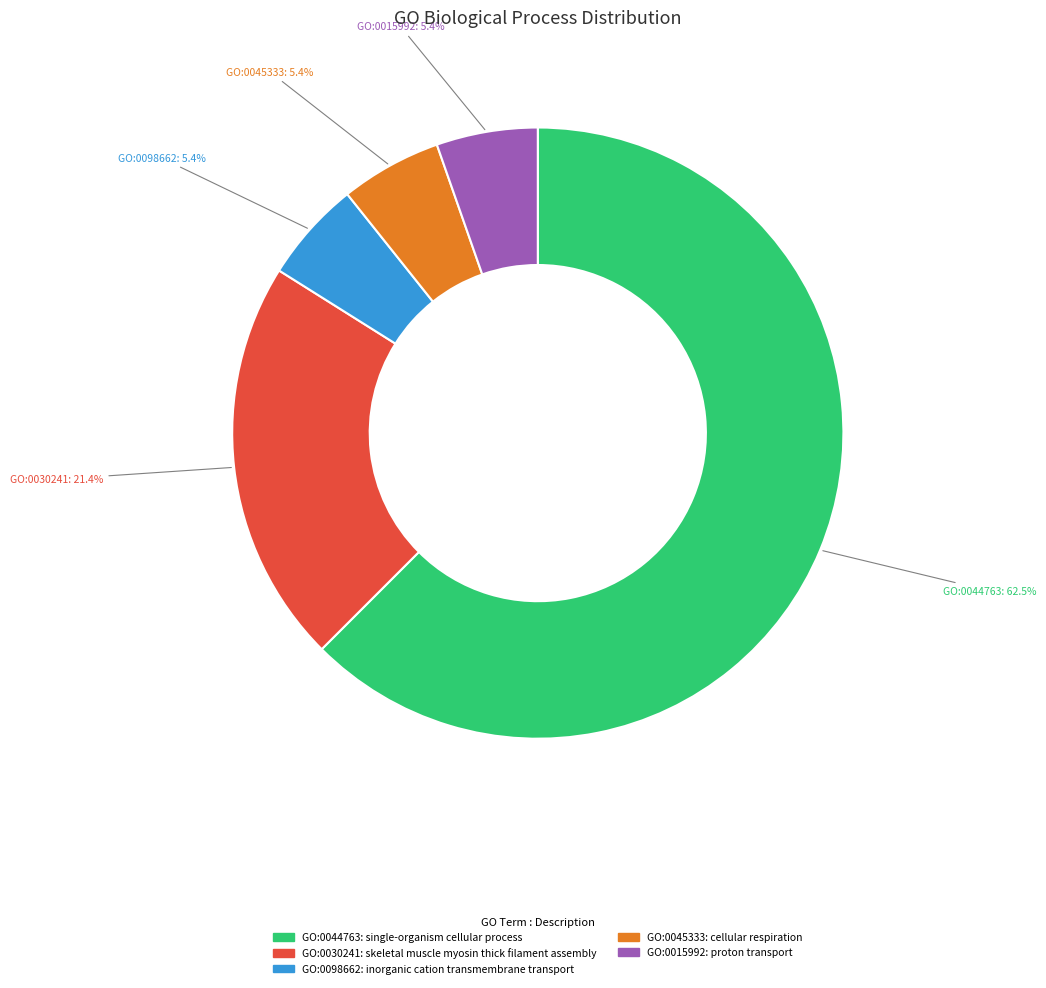

To the nearest percent, what percentage of the pie is GO:0045333?

5%